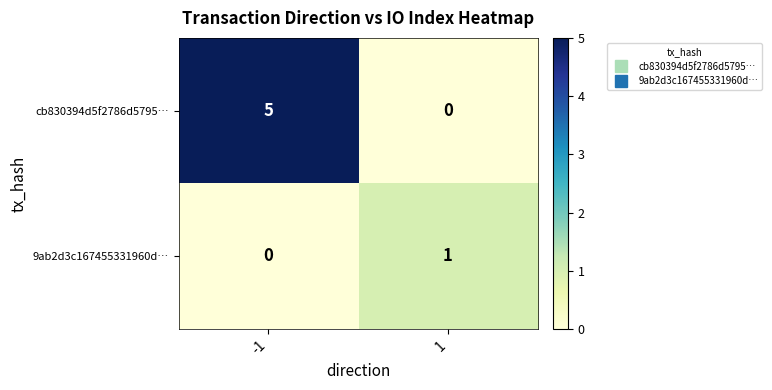

How many distinct data groups are displayed?

2